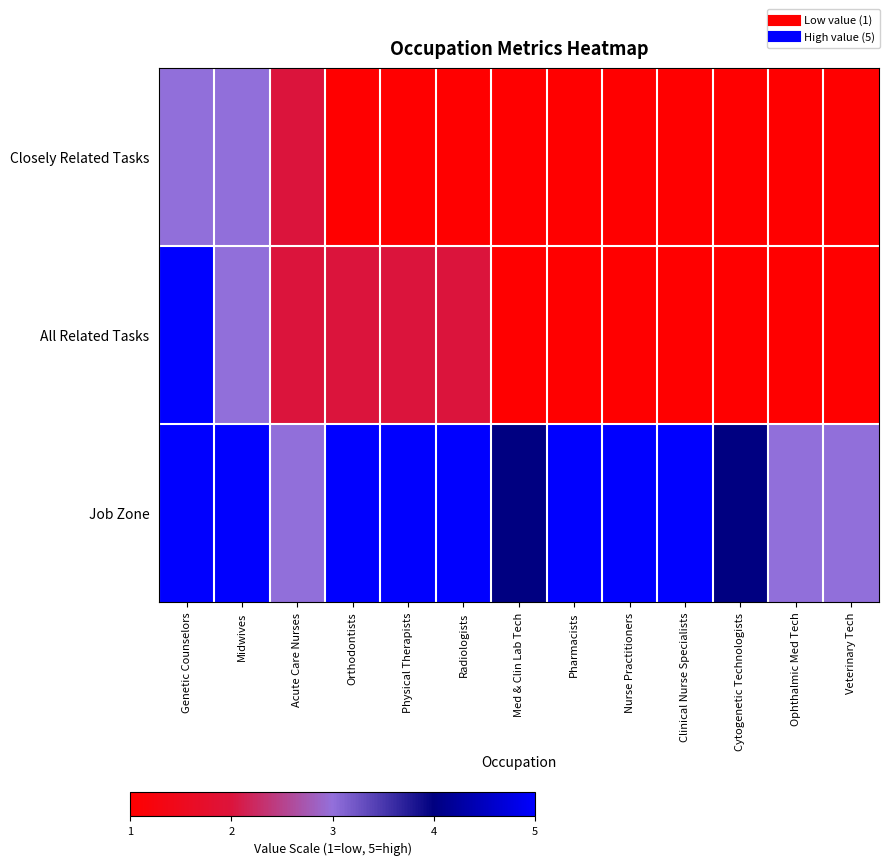

Which series has the widest spread of values?

All Related Tasks